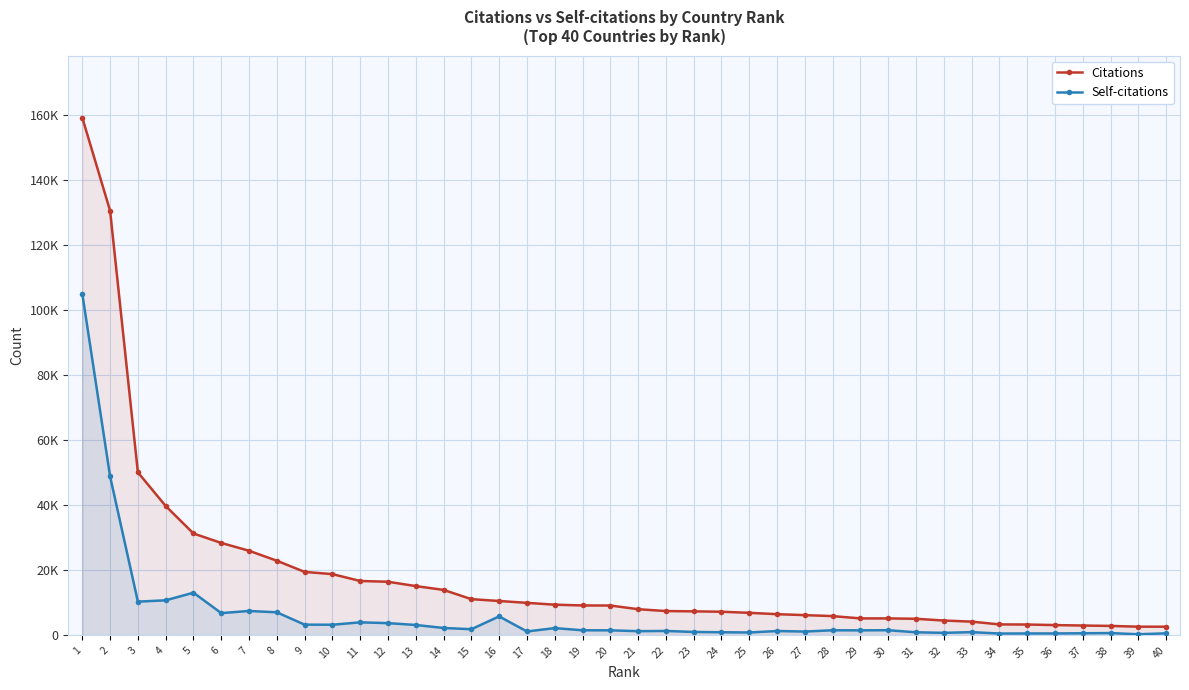

At which label is Citations closest to 80907?

3